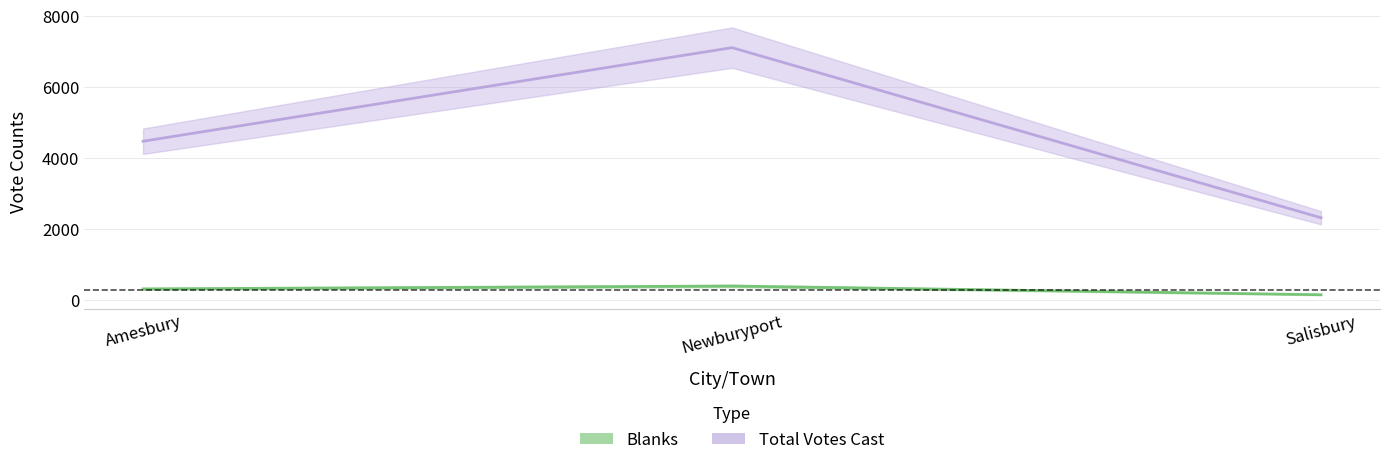

Reading left to right, what are all the values shown in this chart?

Blanks: Amesbury=319	Newburyport=400	Salisbury=155
Total Votes Cast: Amesbury=4478	Newburyport=7114	Salisbury=2323